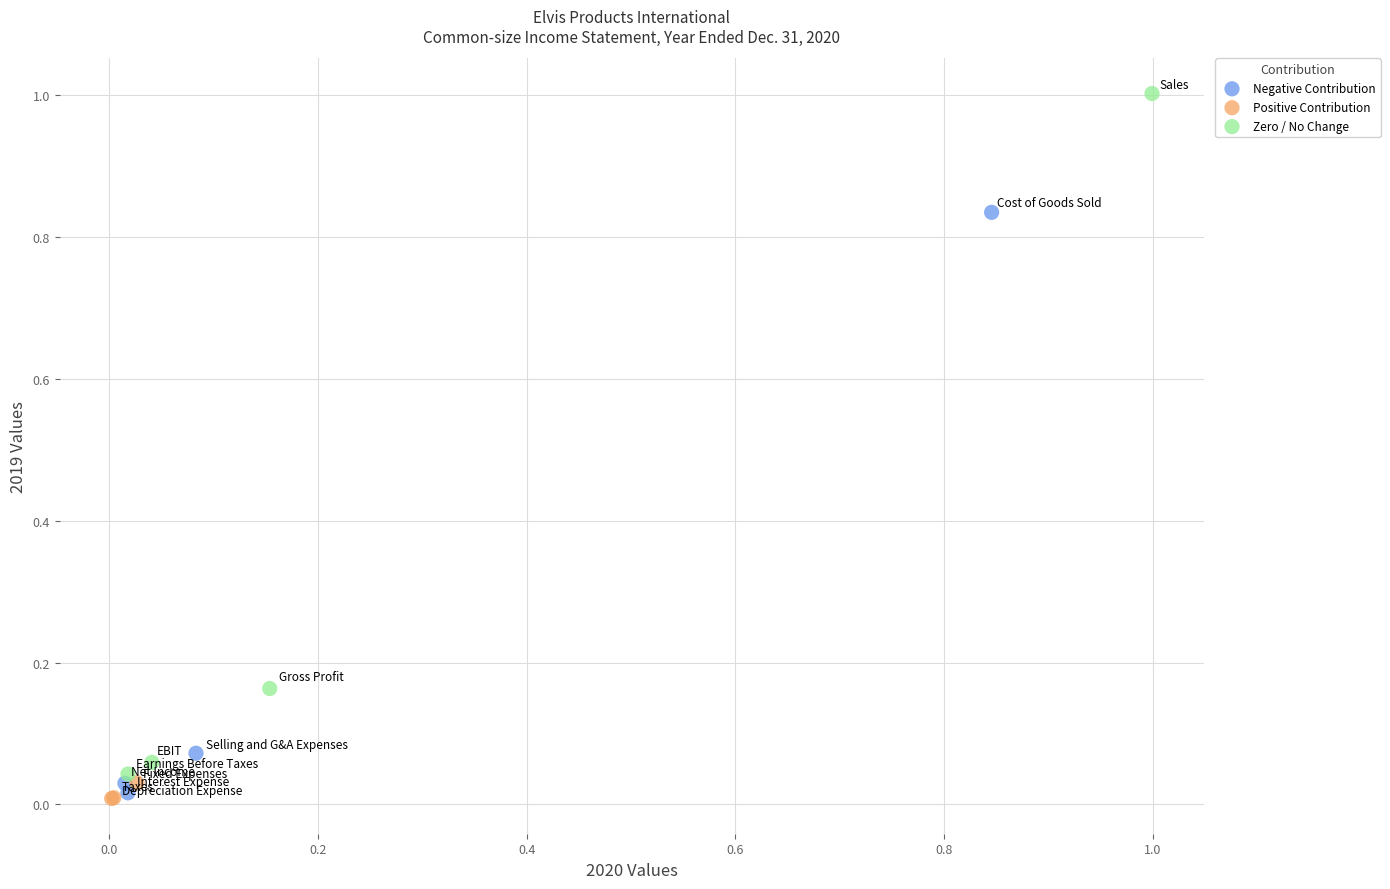

What are all the series names shown in the legend?

Negative Contribution, Positive Contribution, Zero / No Change